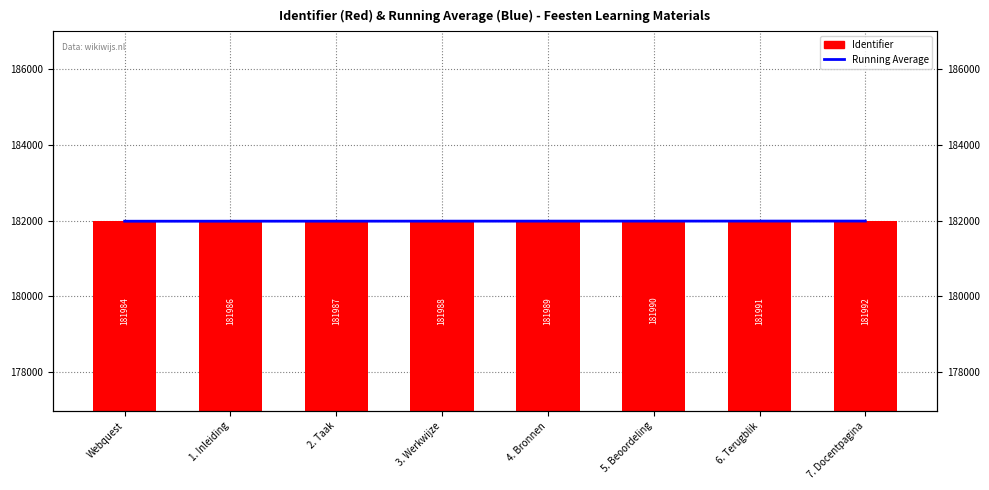

What is the label of the 2nd bar from the left?

1. Inleiding